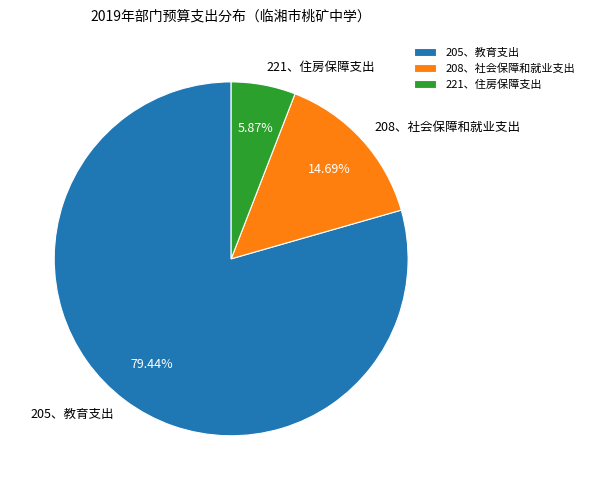

To the nearest percent, what percentage of the pie is 208、社会保障和就业支出?

15%